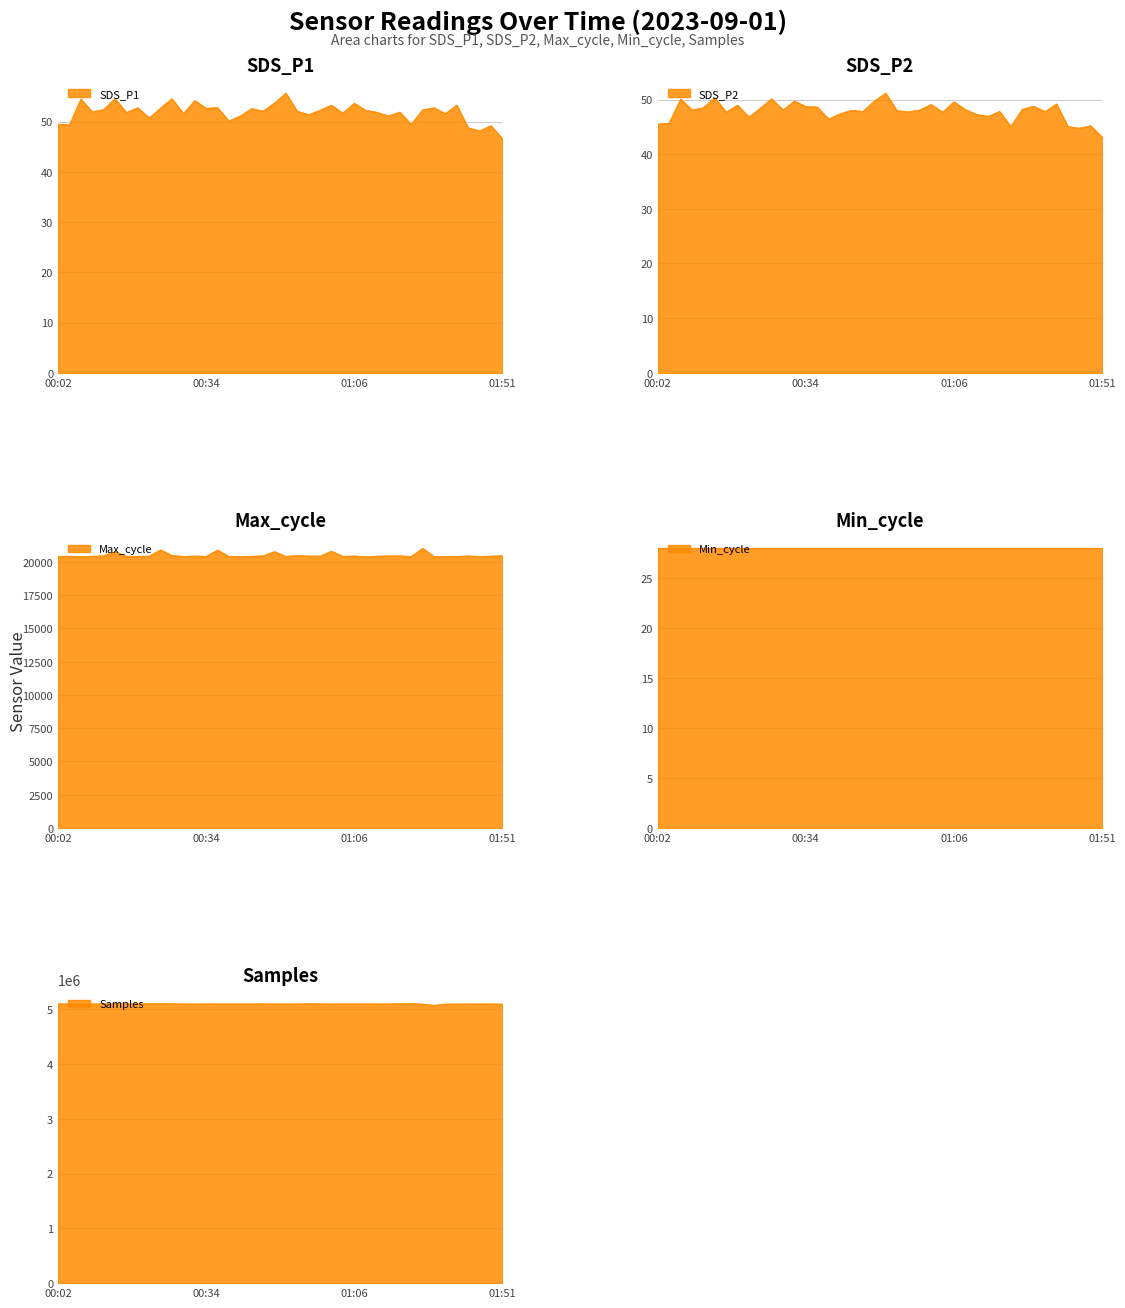

True or false: SDS_P1 has more than 2 points higher than both neighbors.

True